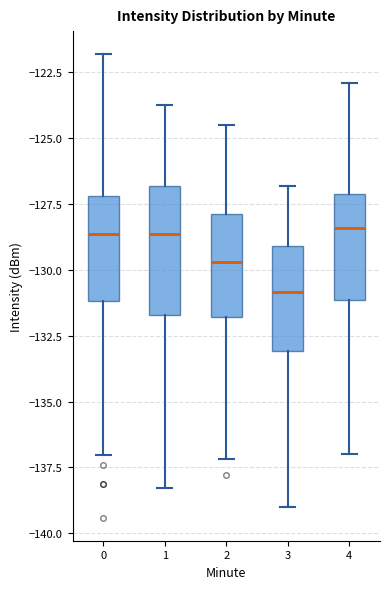

Reading left to right, read every box against the y-axis: the position of its median line, the range the box covers, and the ends of its whiskers. The values are not printed on the chart, so give them approximately, as read against the axis.

0: median -128.5, box -131.0 to -127.0, whiskers -137.0 to -122.0
1: median -128.5, box -131.5 to -127.0, whiskers -138.5 to -123.5
2: median -129.5, box -132.0 to -128.0, whiskers -137.0 to -124.5
3: median -131.0, box -133.0 to -129.0, whiskers -139.0 to -127.0
4: median -128.5, box -131.0 to -127.0, whiskers -137.0 to -123.0